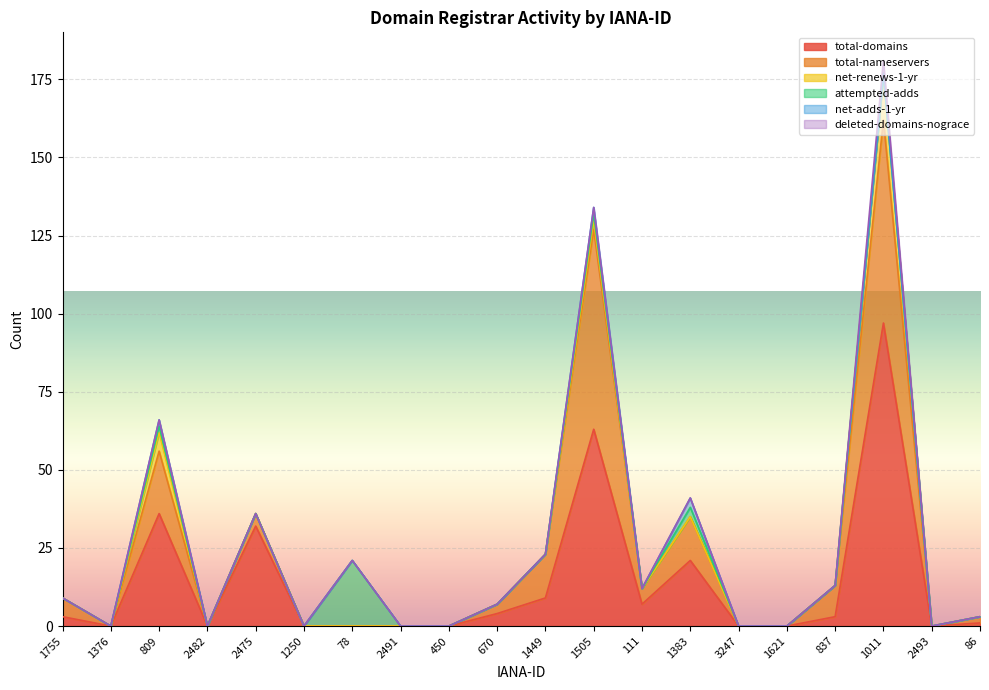

What is the difference between the second highest and minimum values in the total-nameservers series?

64